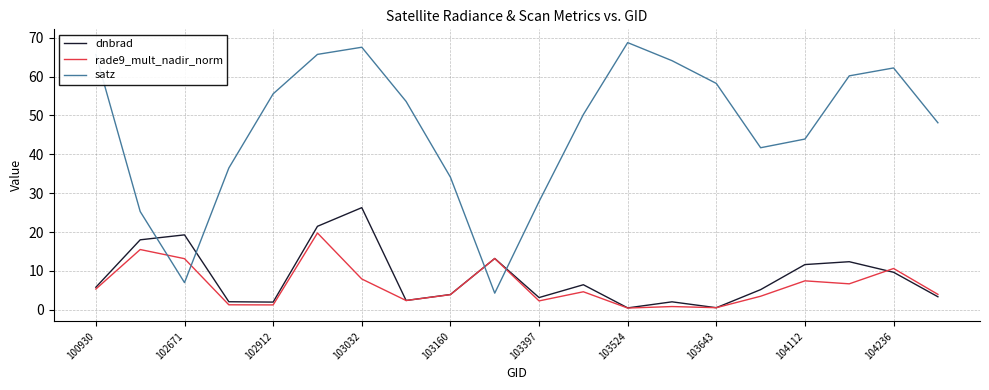

What are all the series names shown in the legend?

dnbrad, rade9_mult_nadir_norm, satz